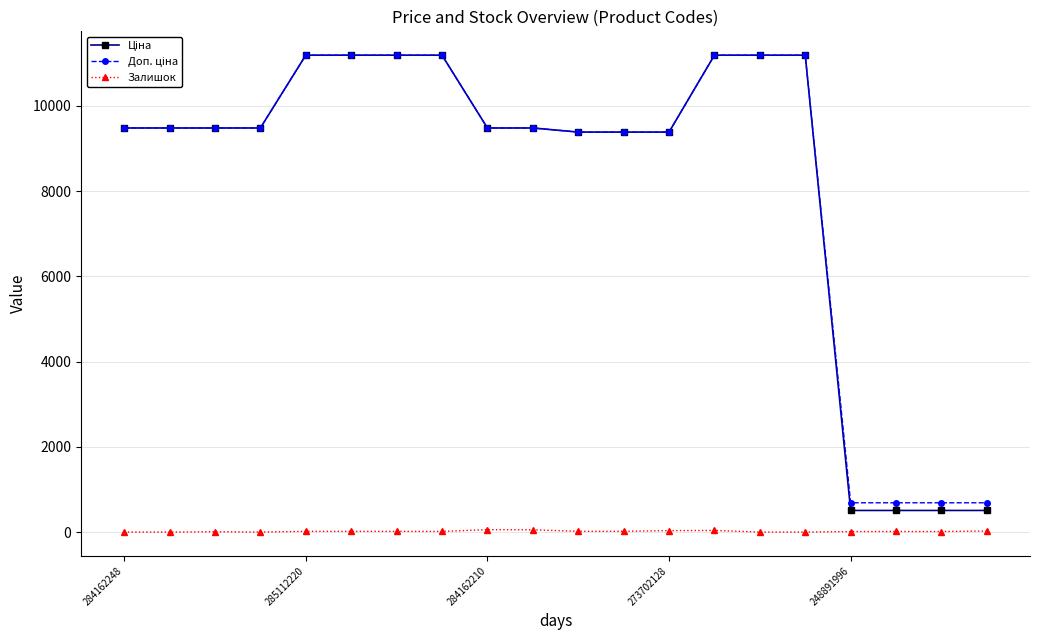

At how many categories does at least one series exceed 9639?

7